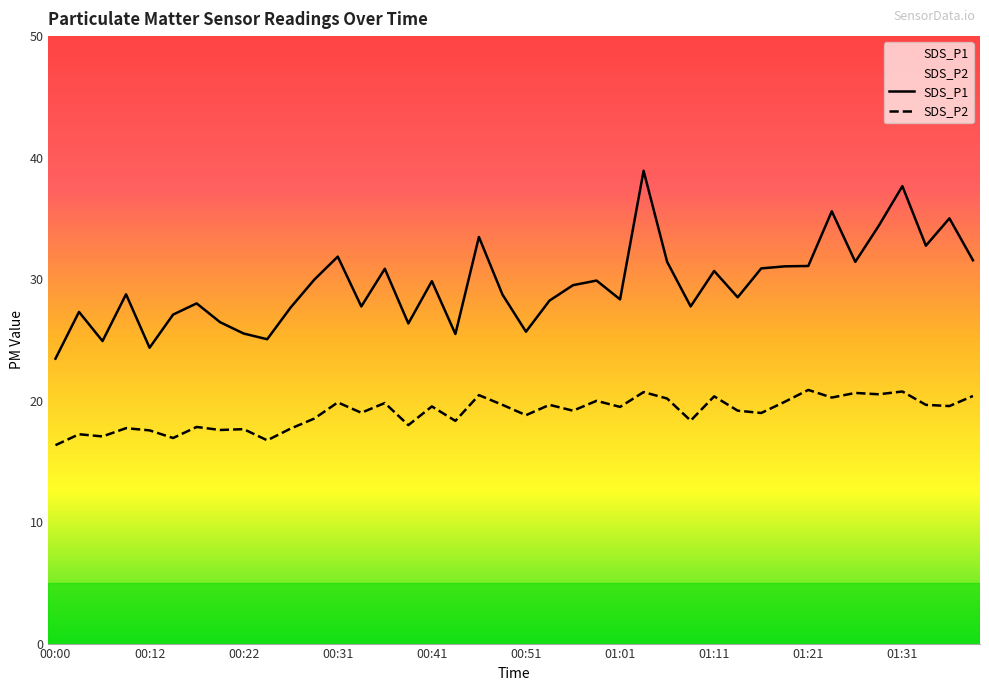

Does the chart have visible grid lines?

No